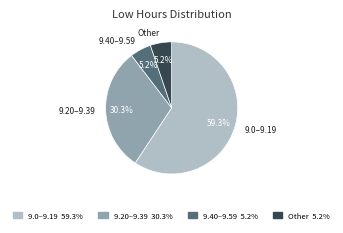

To the nearest percent, what is the difference between the largest and smallest slice percentages?

54%